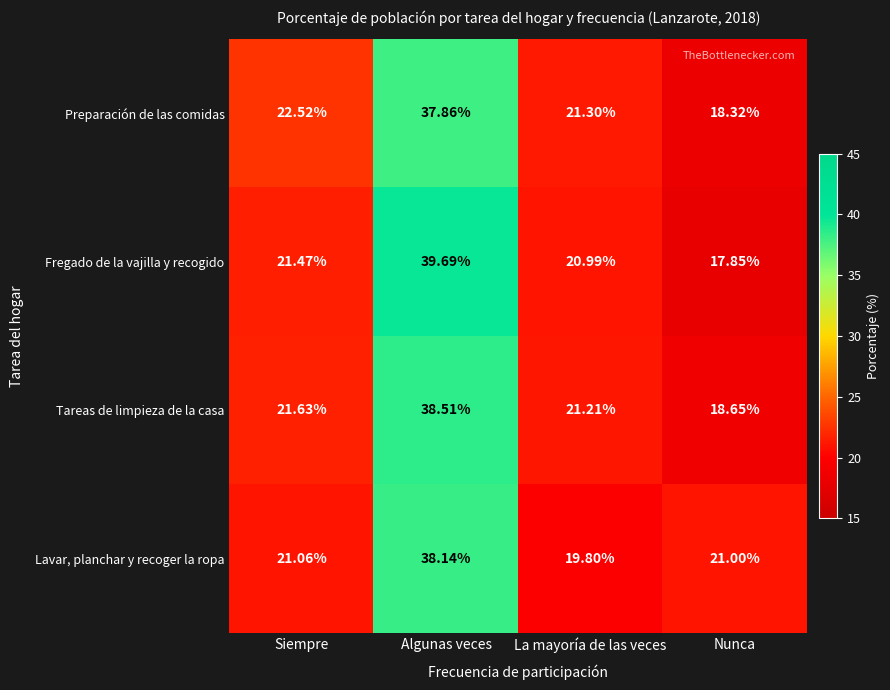

At which label does Tareas de limpieza de la casa first exceed 21?

Siempre